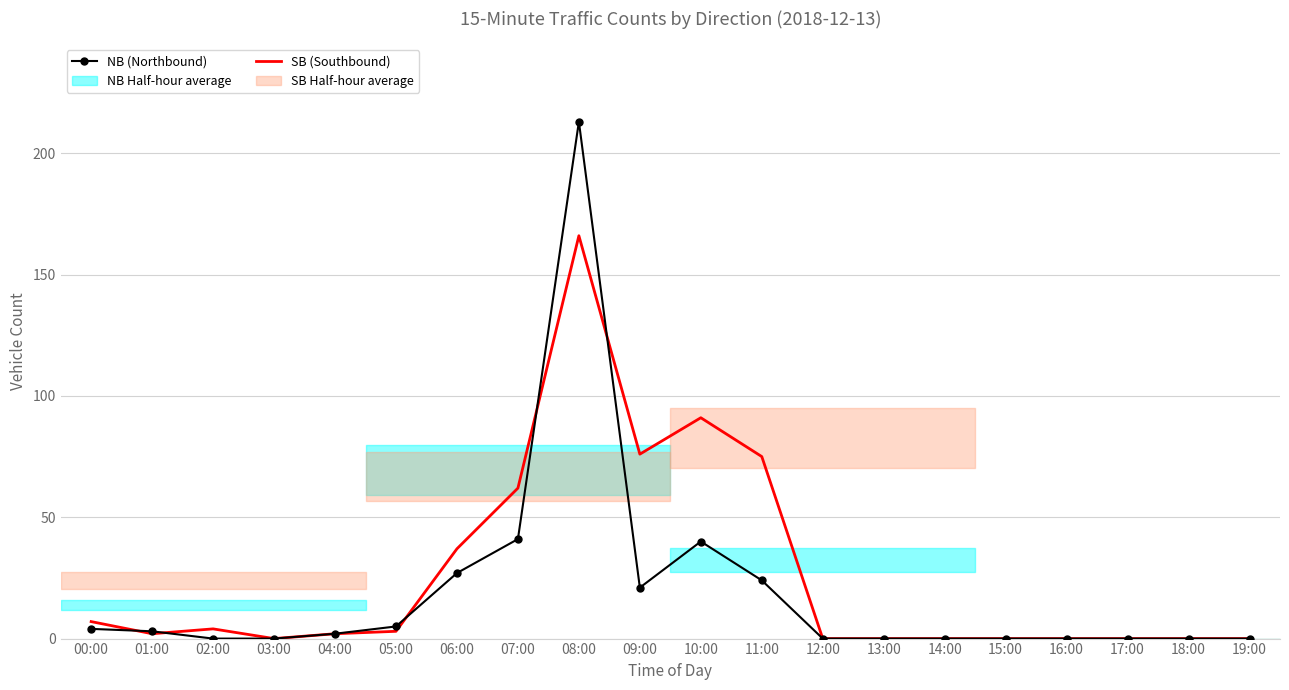

Rank the series at 18:00 from lowest to highest value.

NB, SB